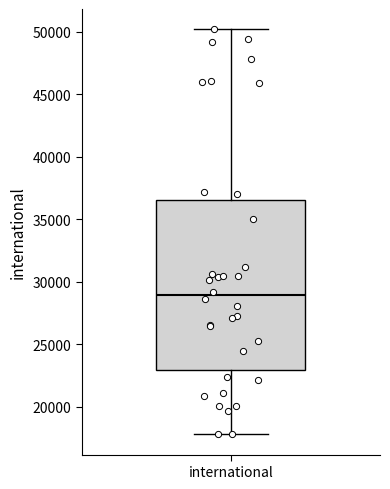

Read this box plot against the y-axis: the position of the median line, the range covered by the box, and the ends of both whiskers. The values are not printed on the chart, so give them approximately, as read against the axis.

median 29000, box 23000 to 36500, whiskers 18000 to 50000